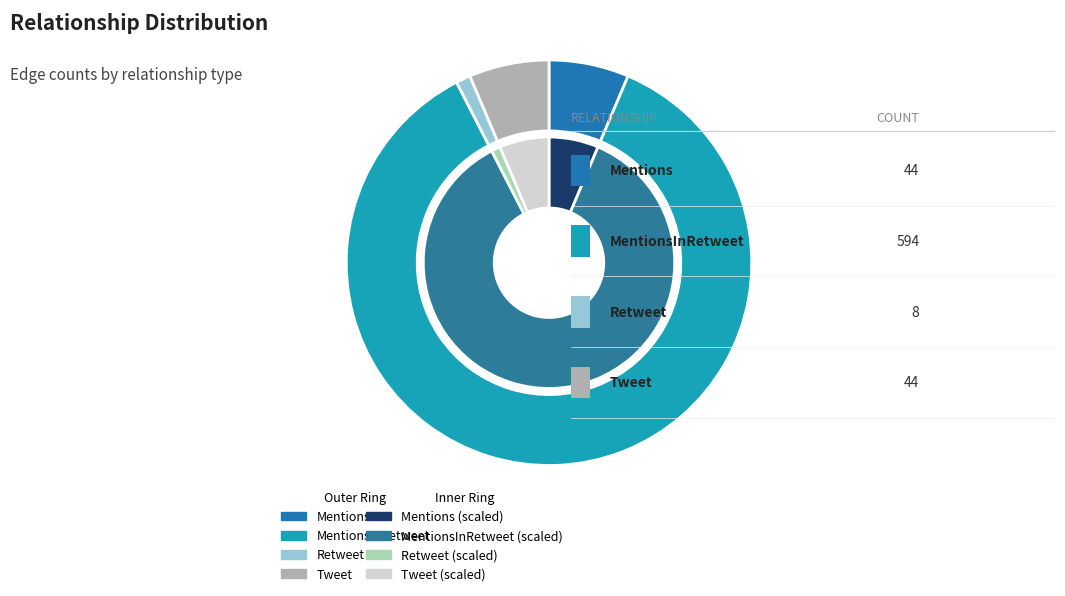

Do Mentions and Retweet together represent more than half of the pie?

No